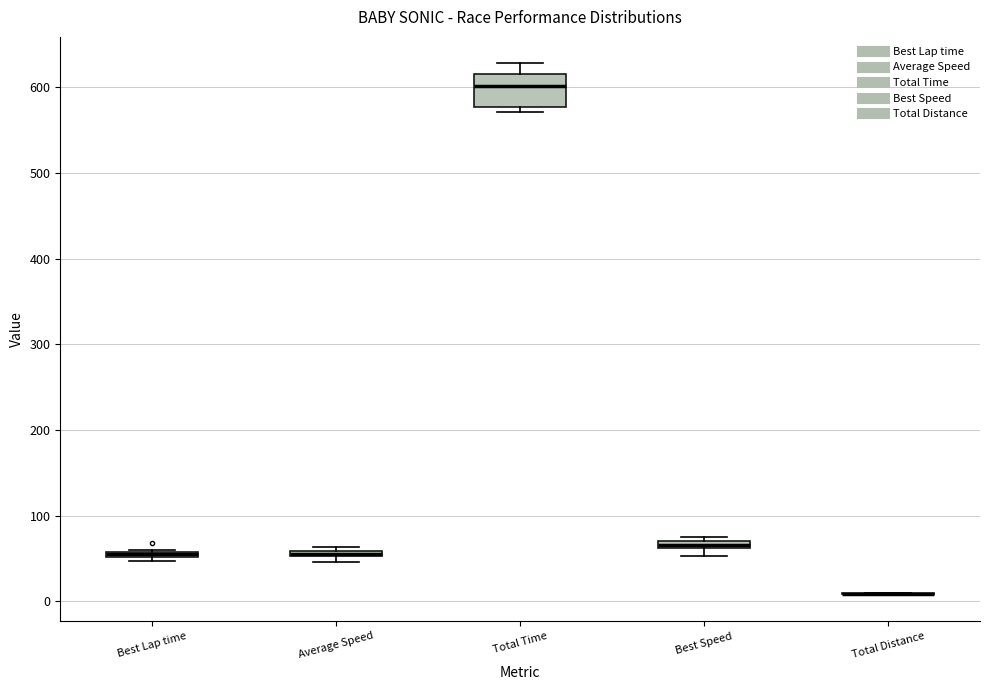

Where is the upper edge of the box for Best Speed on the y-axis? The values are not printed on the chart, so give them approximately, as read against the axis.

70